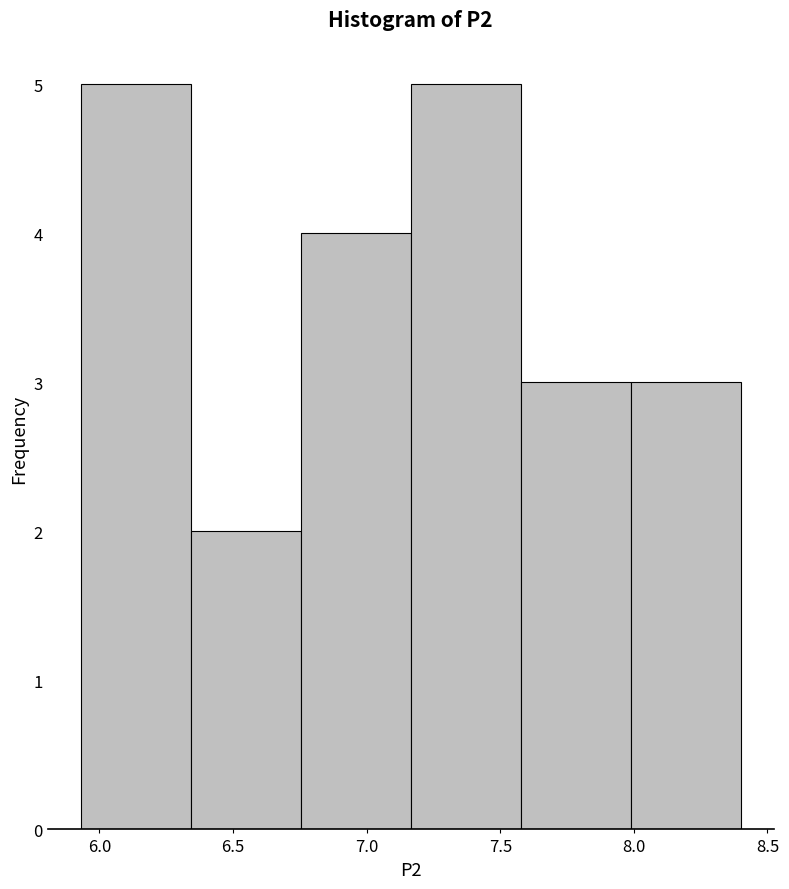

What is the height of the bar covering 6.75 to 7.15 on the x-axis? Neither the bar edges nor the heights are printed on the chart, so give them approximately, as read against the axes.

4